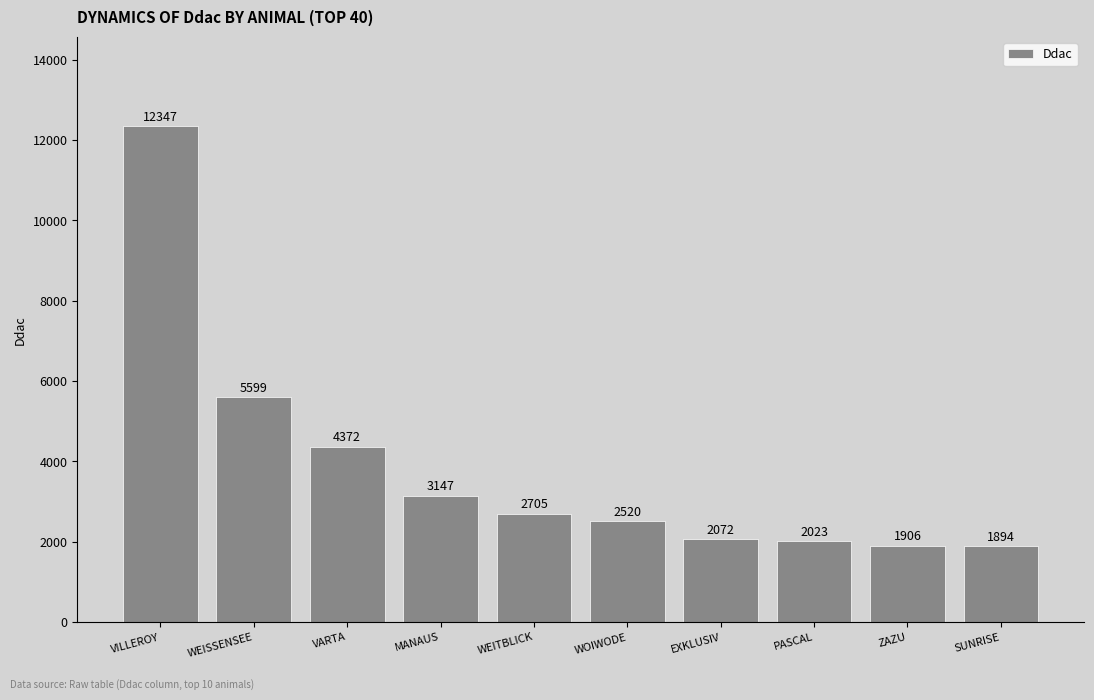

At which label does the data first exceed 2705?

VILLEROY